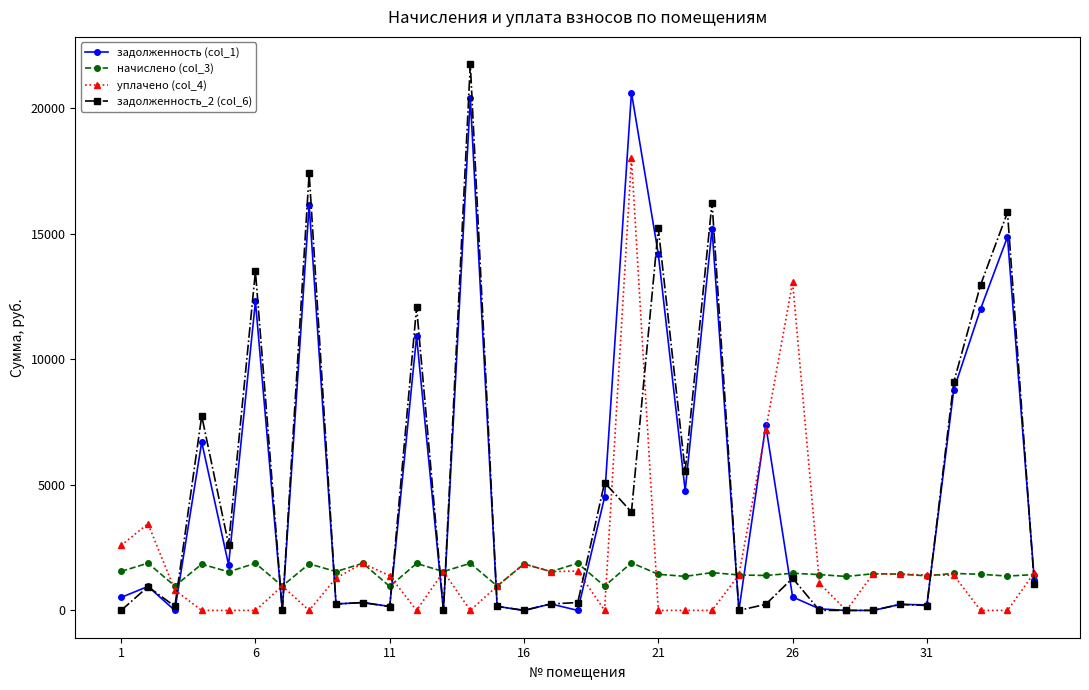

True or false: задолженность_2 (col_6) has more than 0 points higher than both neighbors.

True